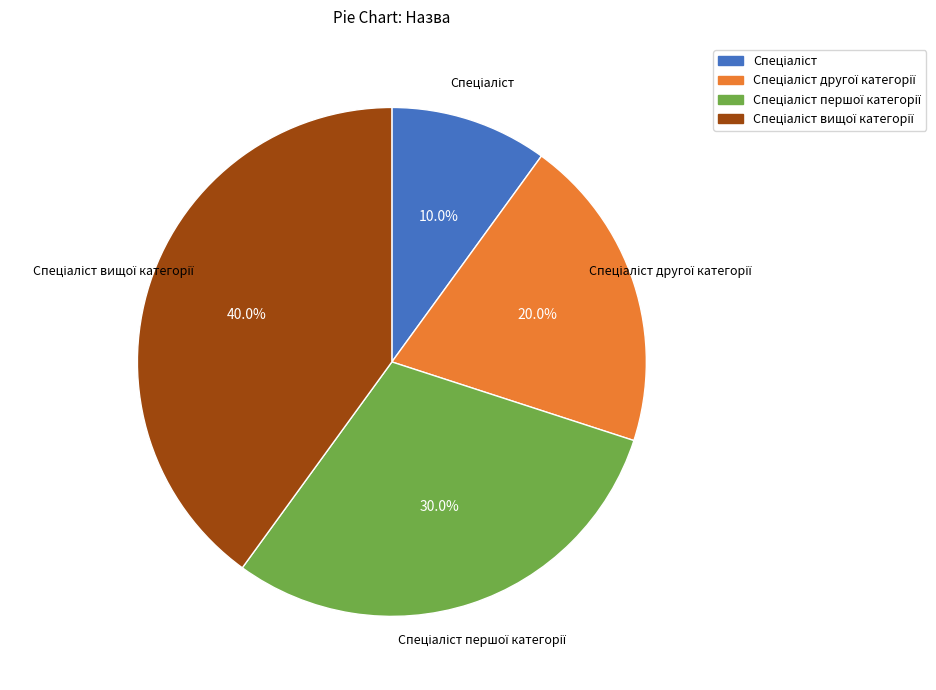

To the nearest percent, what is the difference between the largest and smallest slice percentages?

30%